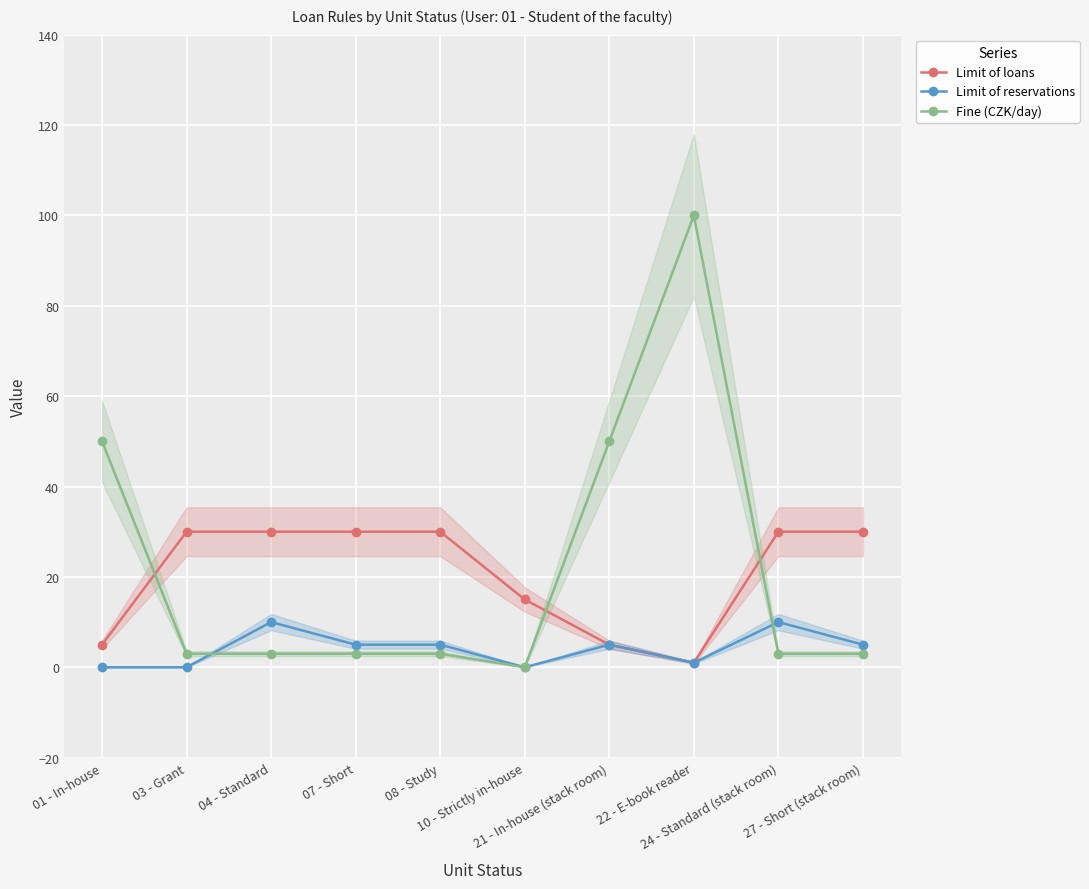

What is the sum of all Limit of loans values?

206